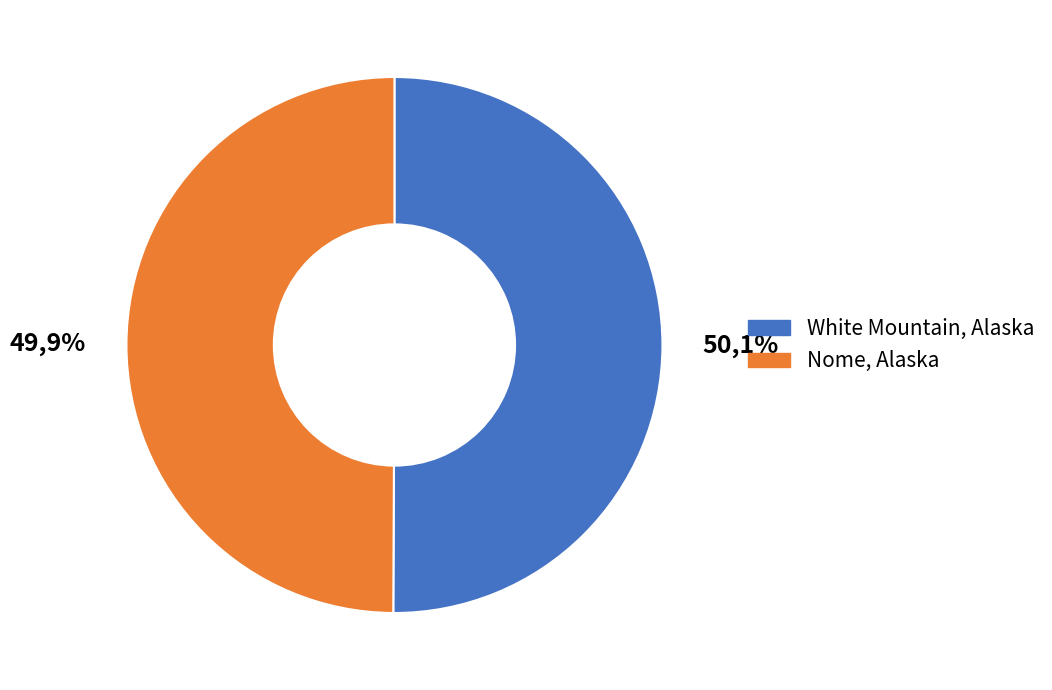

Between White Mountain, Alaska and Nome, Alaska, which is larger?

White Mountain, Alaska